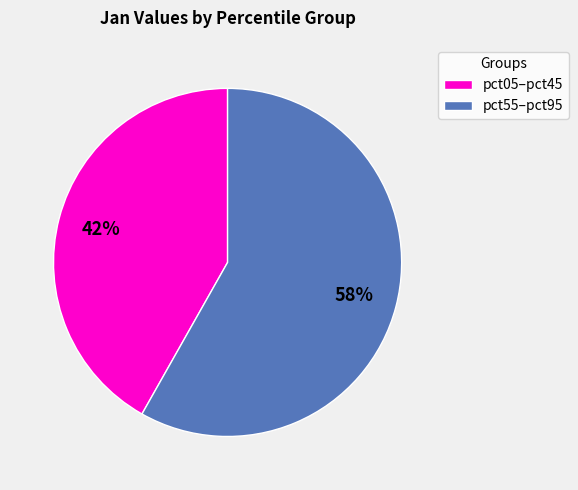

What is the ratio of the value at pct55–pct95 to the value at pct05–pct45?

1.4